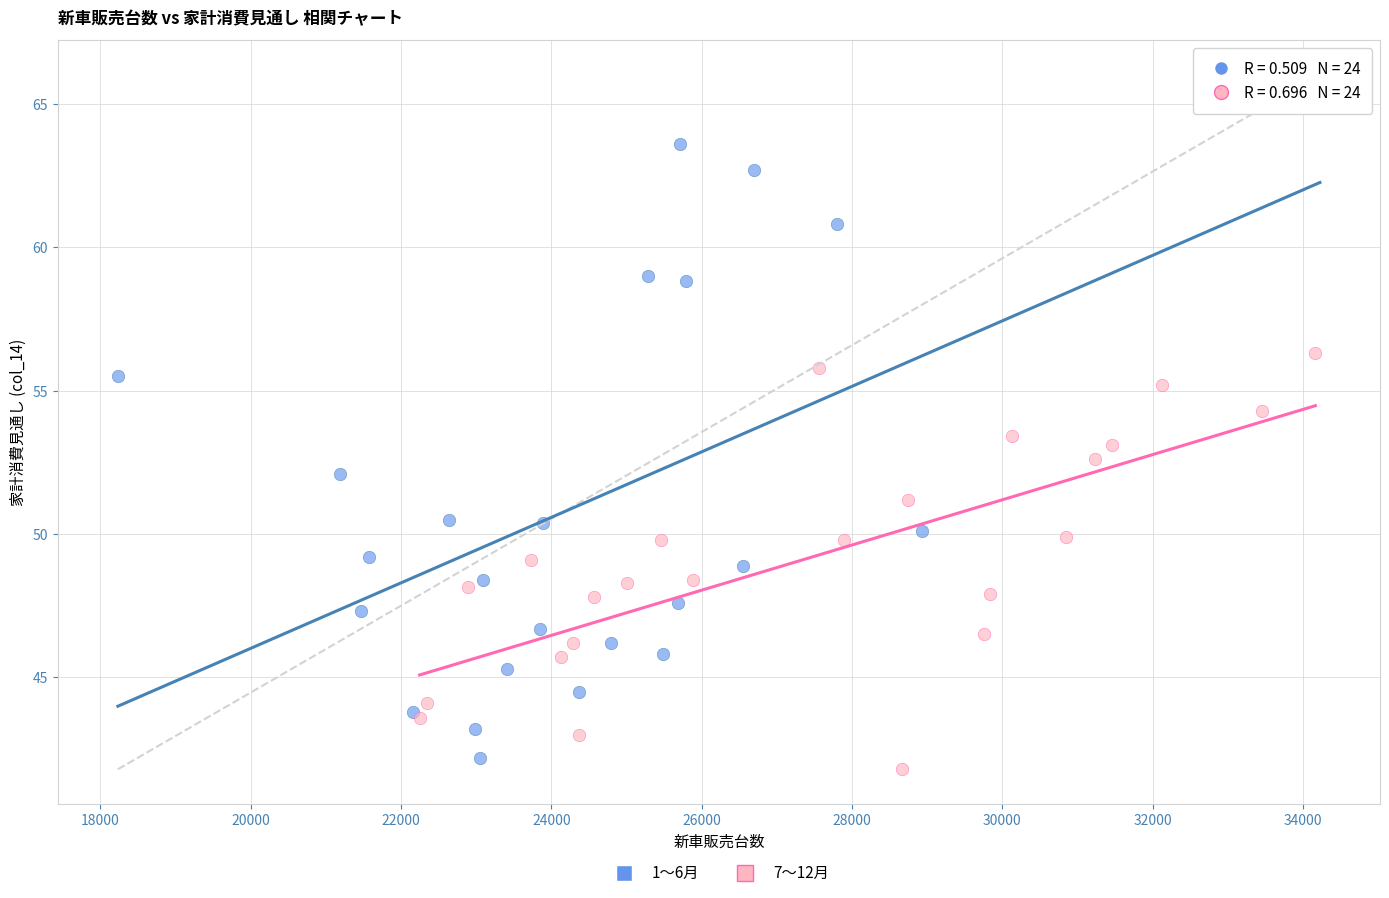

Which series reaches the maximum Y coordinate?

1〜6月